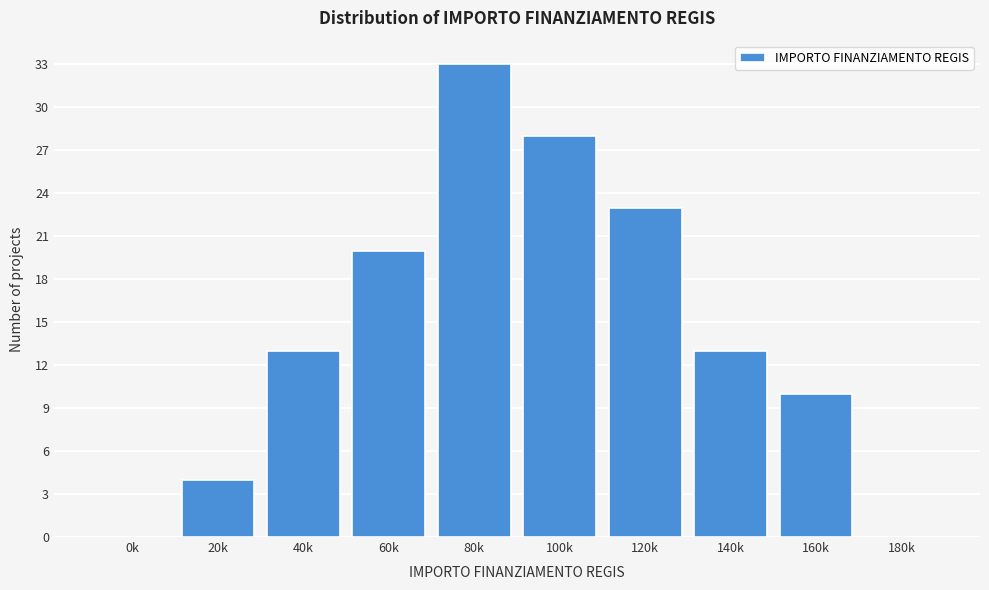

Reading right to left, transcribe all the data shown in this chart.

180k=0	160k=10	140k=13	120k=23	100k=28	80k=33	60k=20	40k=13	20k=4	0k=0